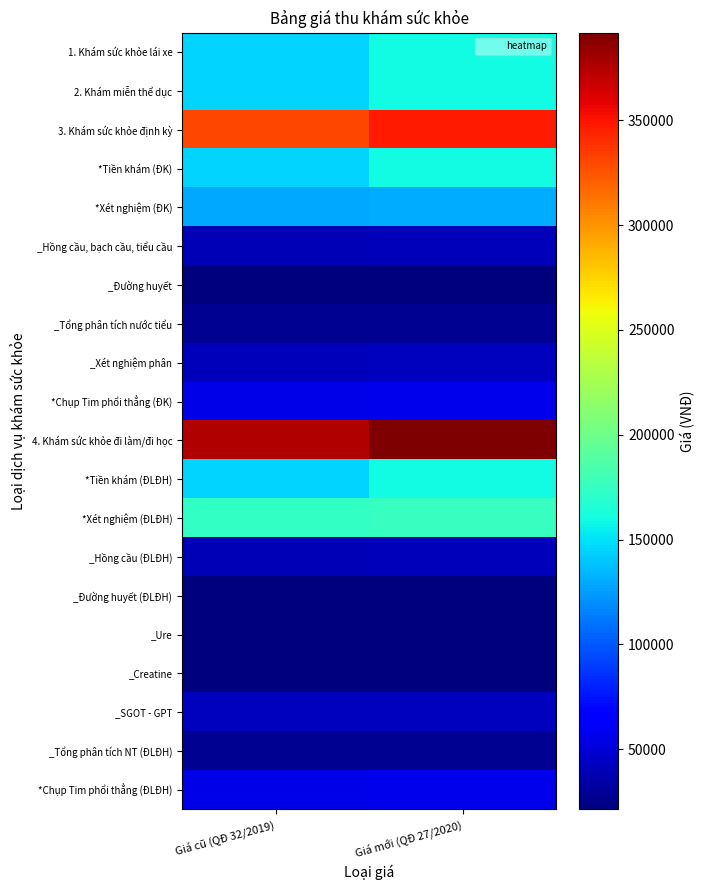

List the series in order of their peak value, lowest first.

_Đường huyết, _Đường huyết (ĐLĐH), _Ure, _Creatine, _Tổng phân tích nước tiểu, _Tổng phân tích NT (ĐLĐH), _Hồng cầu, bạch cầu, tiểu cầu, _Hồng cầu (ĐLĐH), _Xét nghiệm phân, _SGOT - GPT, *Chụp Tim phổi thẳng (ĐK), *Chụp Tim phổi thẳng (ĐLĐH), *Xét nghiệm (ĐK), 1. Khám sức khỏe lái xe, 2. Khám miễn thể dục, *Tiền khám (ĐK), *Tiền khám (ĐLĐH), *Xét nghiệm (ĐLĐH), 3. Khám sức khỏe định kỳ, 4. Khám sức khỏe đi làm/đi học